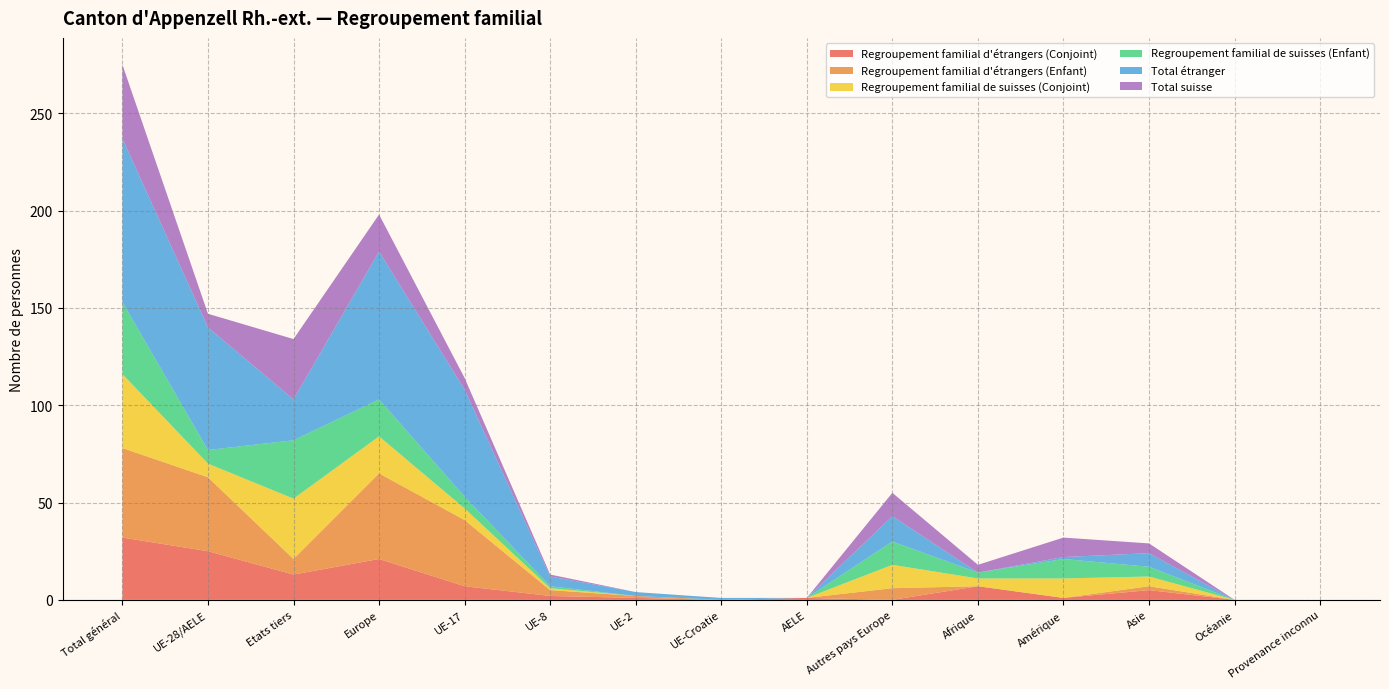

Reading right to left, list all the values displayed in this chart.

Regroupement familial d'étrangers (Conjoint): 0	0	5	1	7	0	1	0	1	2	7	21	13	25	32
Regroupement familial d'étrangers (Enfant): 0	0	2	0	0	6	0	0	1	3	34	44	8	38	46
Regroupement familial de suisses (Conjoint): 0	0	5	10	4	12	0	0	0	1	6	19	31	7	38
Regroupement familial de suisses (Enfant): 0	0	5	10	3	12	0	0	0	1	6	19	30	7	37
Total étranger: 0	0	7	1	0	13	0	1	2	5	55	76	21	63	84
Total suisse: 0	0	5	10	4	12	0	0	0	1	6	19	31	7	38